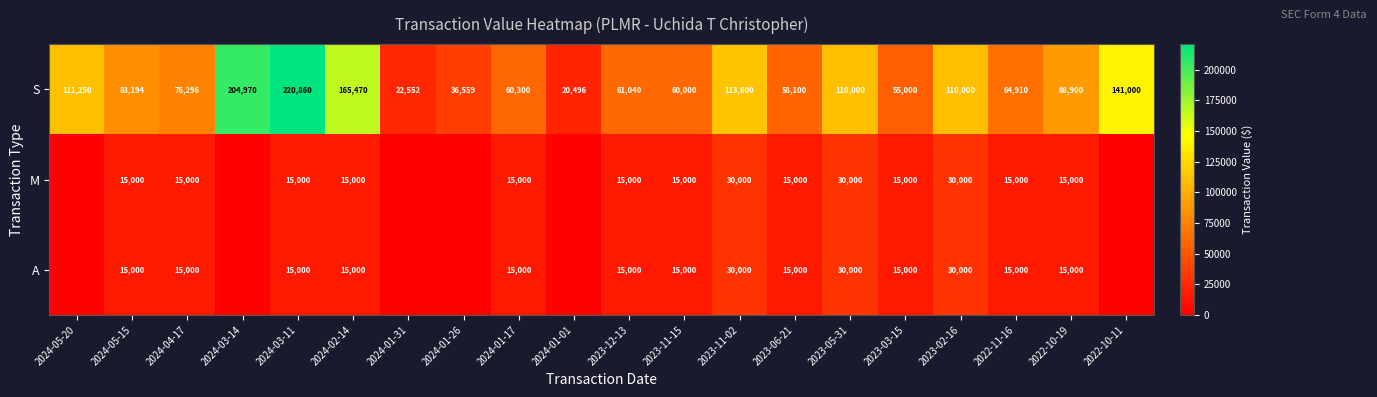

At which label does S first exceed 83194?

2024-05-20